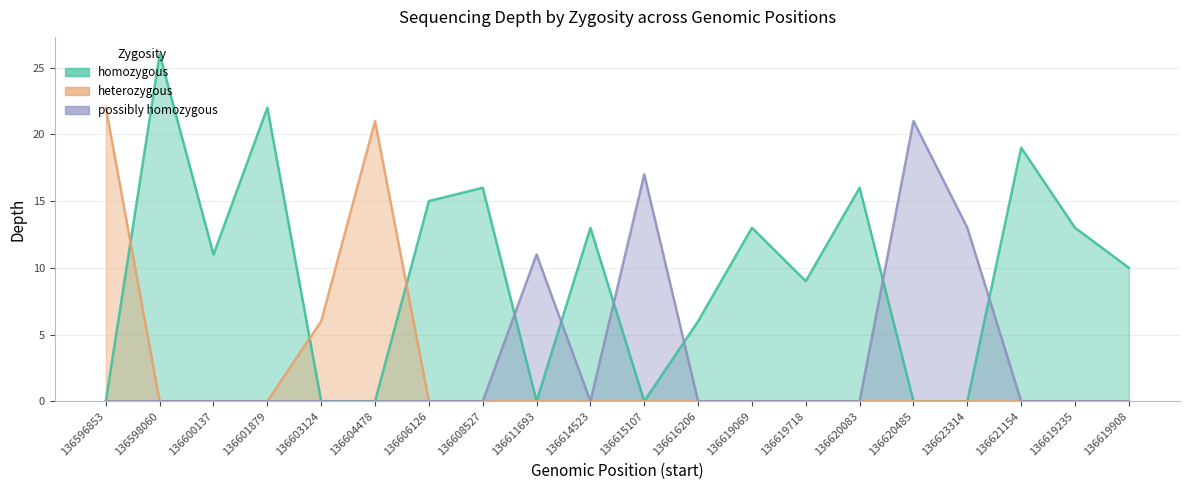

What is the sum of all homozygous values?

189